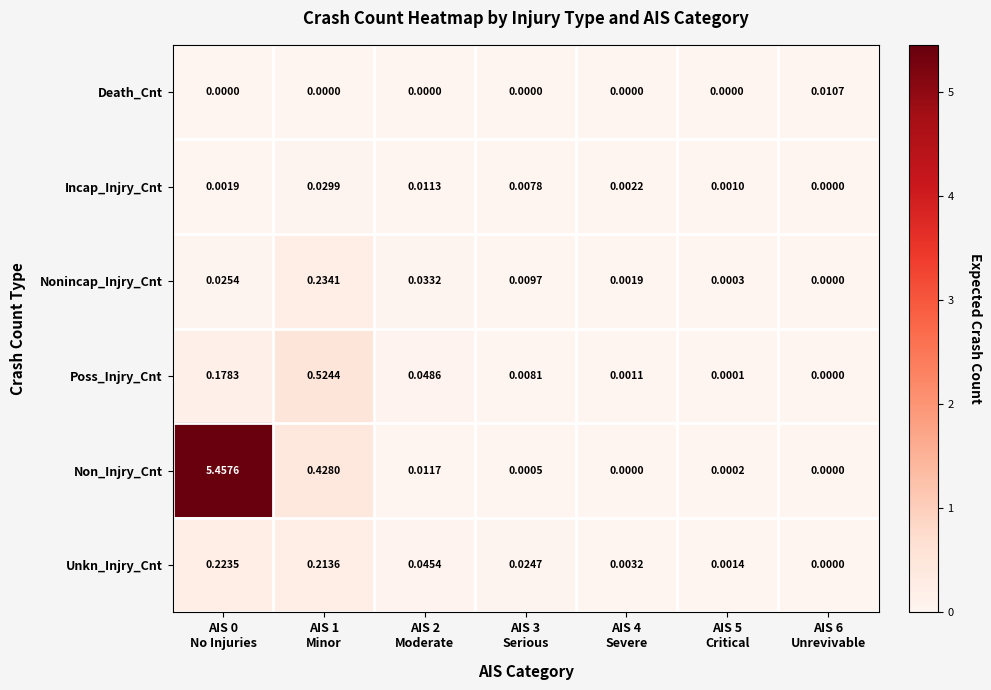

Rank the series by their maximum value, from highest to lowest.

Non_Injry_Cnt, Poss_Injry_Cnt, Nonincap_Injry_Cnt, Unkn_Injry_Cnt, Incap_Injry_Cnt, Death_Cnt